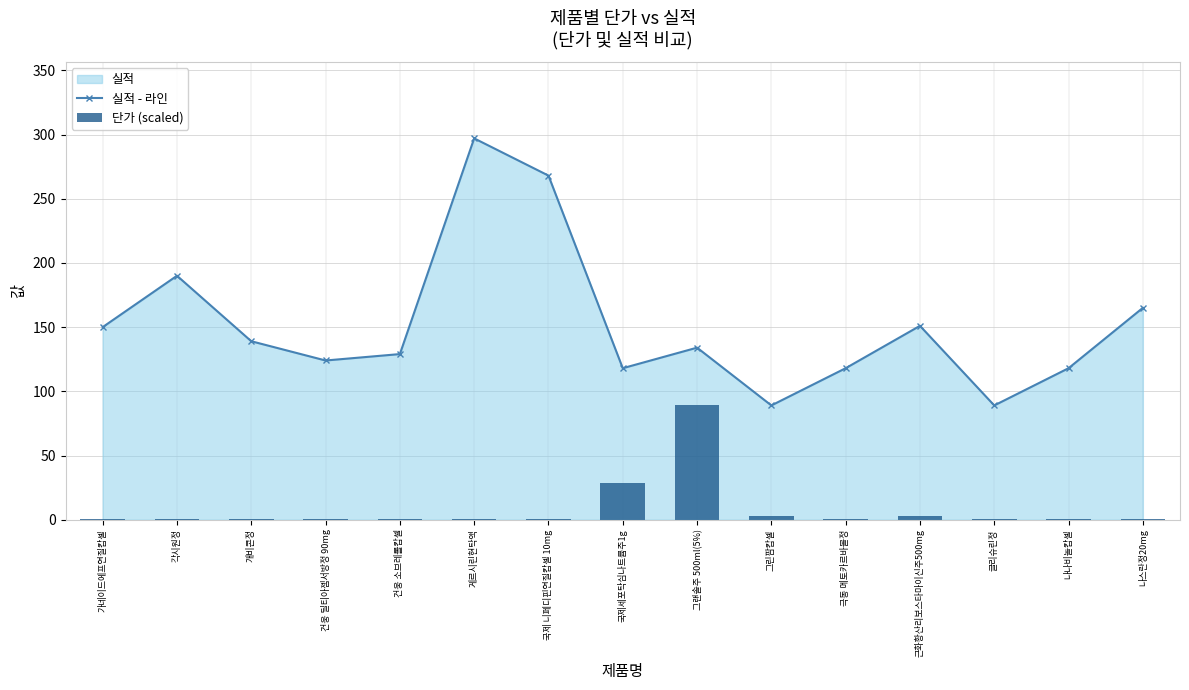

Reading right to left, extract all data points from this chart.

실적 - 라인: 나스란정20mg=165.0	나나비놀캅셀=118.0	글리슈린정=89.0	근화황산리보스타마이신주500mg=151.0	극동 메토카르바몰정=118.0	그린팜캅셀=89.0	그랜솔주 500ml(5%)=134.0	국제세포탁심나트륨주1g=118.0	국제 니페디핀연질캅셀 10mg=268.0	게르시린현탁액=297.0	건웅 소브레롤캅셀=129.0	건웅 딜티아젬서방정 90mg=124.0	개비콘정=139.0	각시원정=190.0	가네이드에프연질캅셀=150.0
단가 (scaled): 나스란정20mg=1.0	나나비놀캅셀=0.5	글리슈린정=0.3	근화황산리보스타마이신주500mg=2.5	극동 메토카르바몰정=0.7	그린팜캅셀=2.6	그랜솔주 500ml(5%)=89.1	국제세포탁심나트륨주1g=28.8	국제 니페디핀연질캅셀 10mg=0.6	게르시린현탁액=0.7	건웅 소브레롤캅셀=0.3	건웅 딜티아젬서방정 90mg=0.9	개비콘정=0.3	각시원정=0.2	가네이드에프연질캅셀=1.0